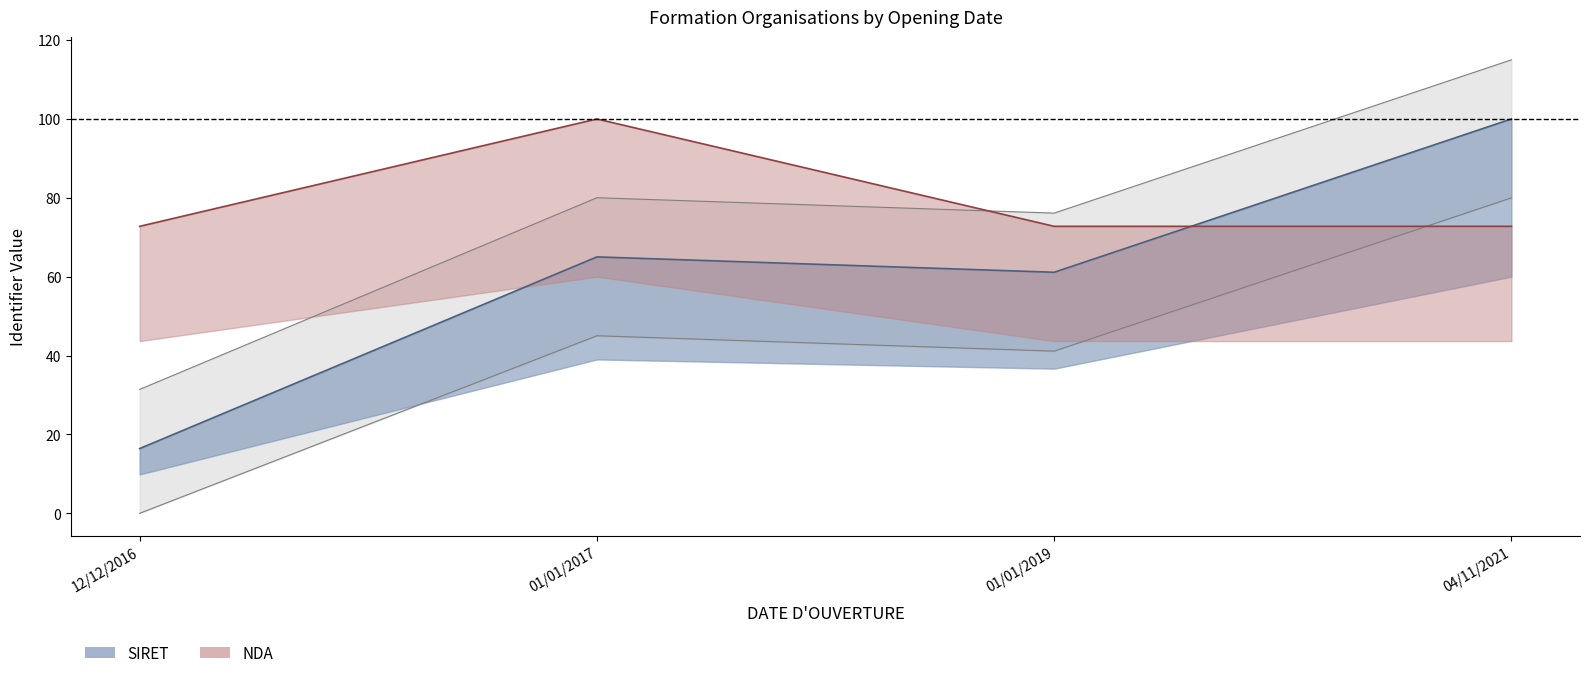

What is the greatest value displayed?

100.0